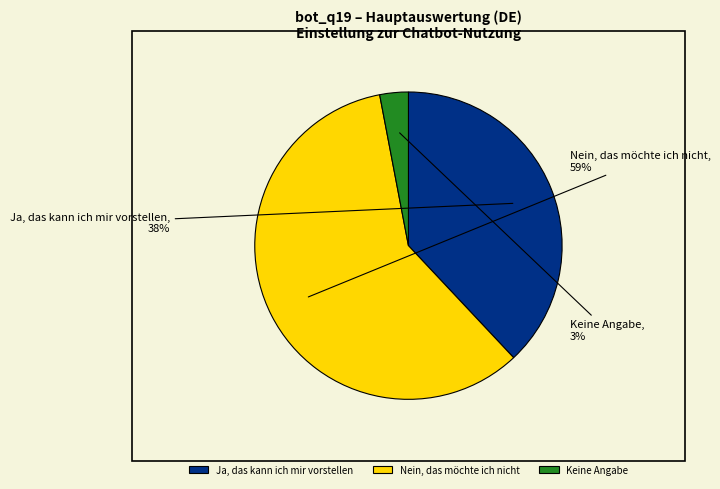

Do Keine Angabe and Ja, das kann ich mir vorstellen together represent more than half of the pie?

No